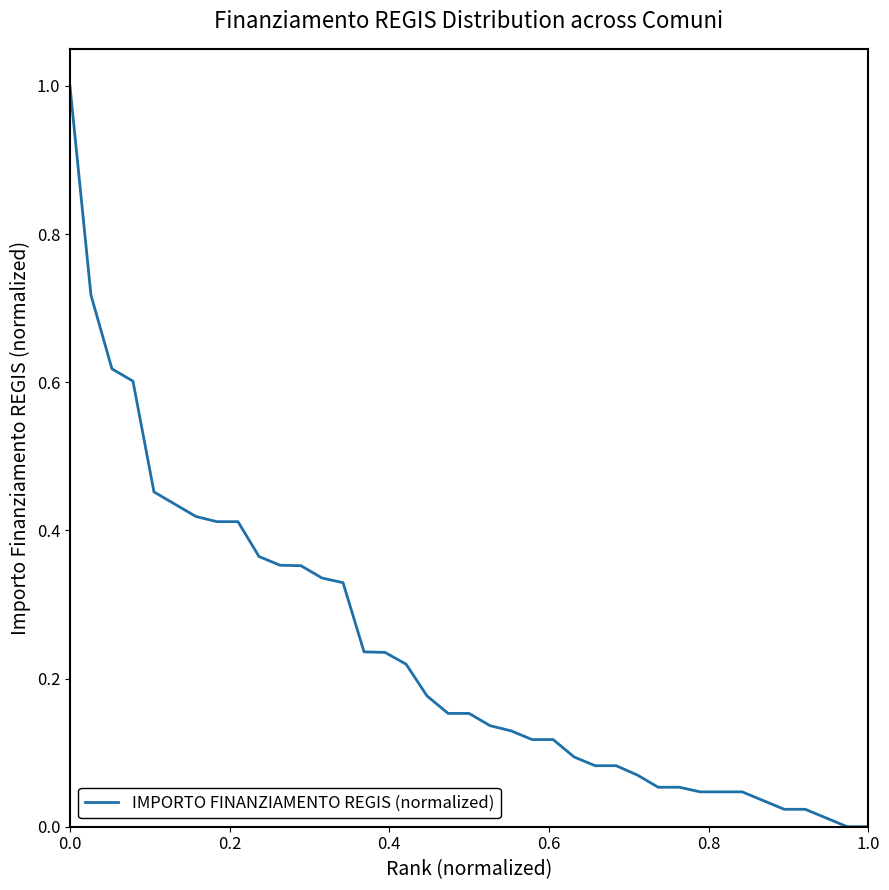

What is the maximum value shown in the chart?

1.0